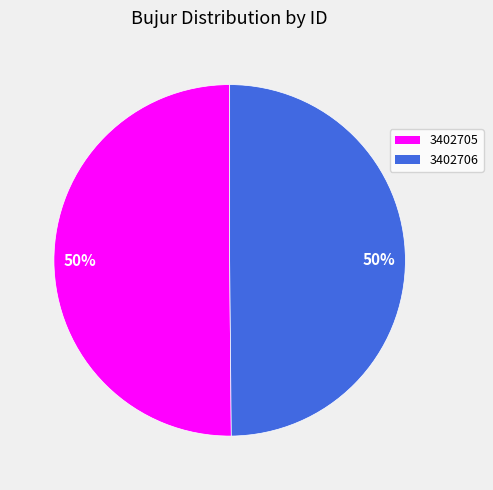

To the nearest percent, what is the average slice percentage?

50%